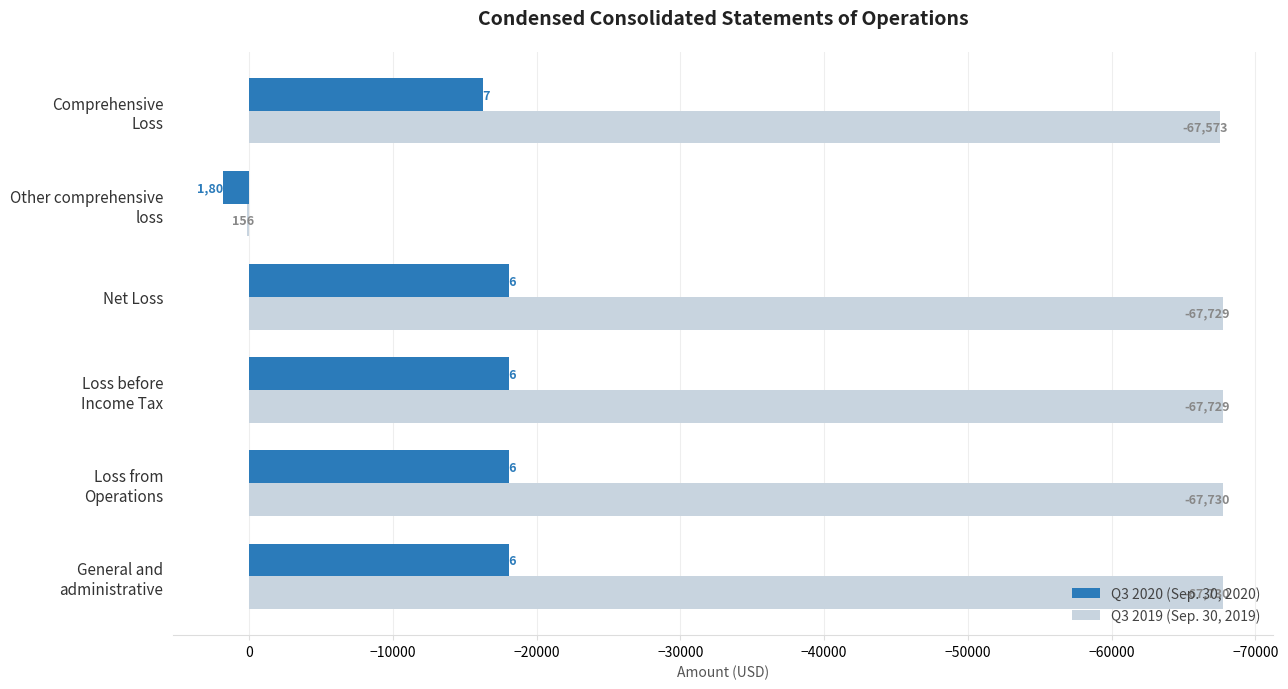

Which series has the largest total across all categories?

Q3 2020 (Sep. 30, 2020)